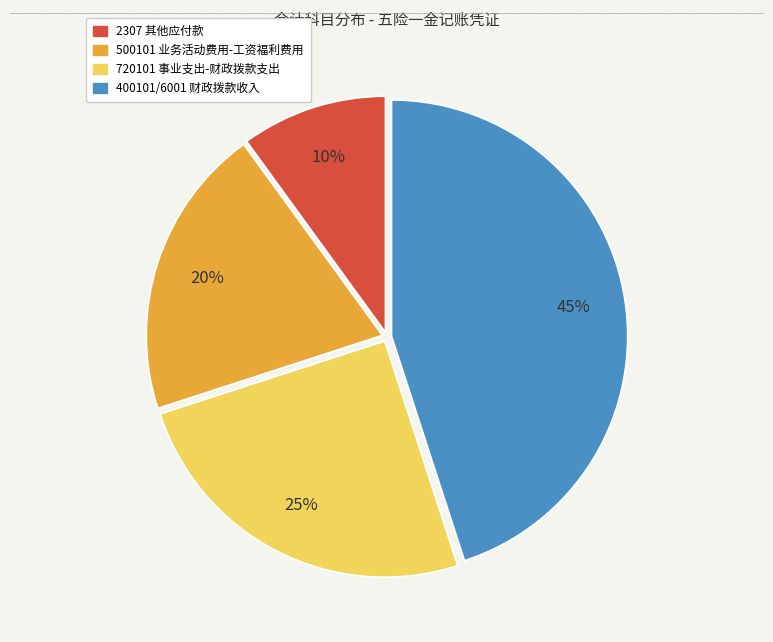

Do 500101 业务活动费用-工资福利费用 and 720101 事业支出-财政拨款支出 together represent more than half of the pie?

No